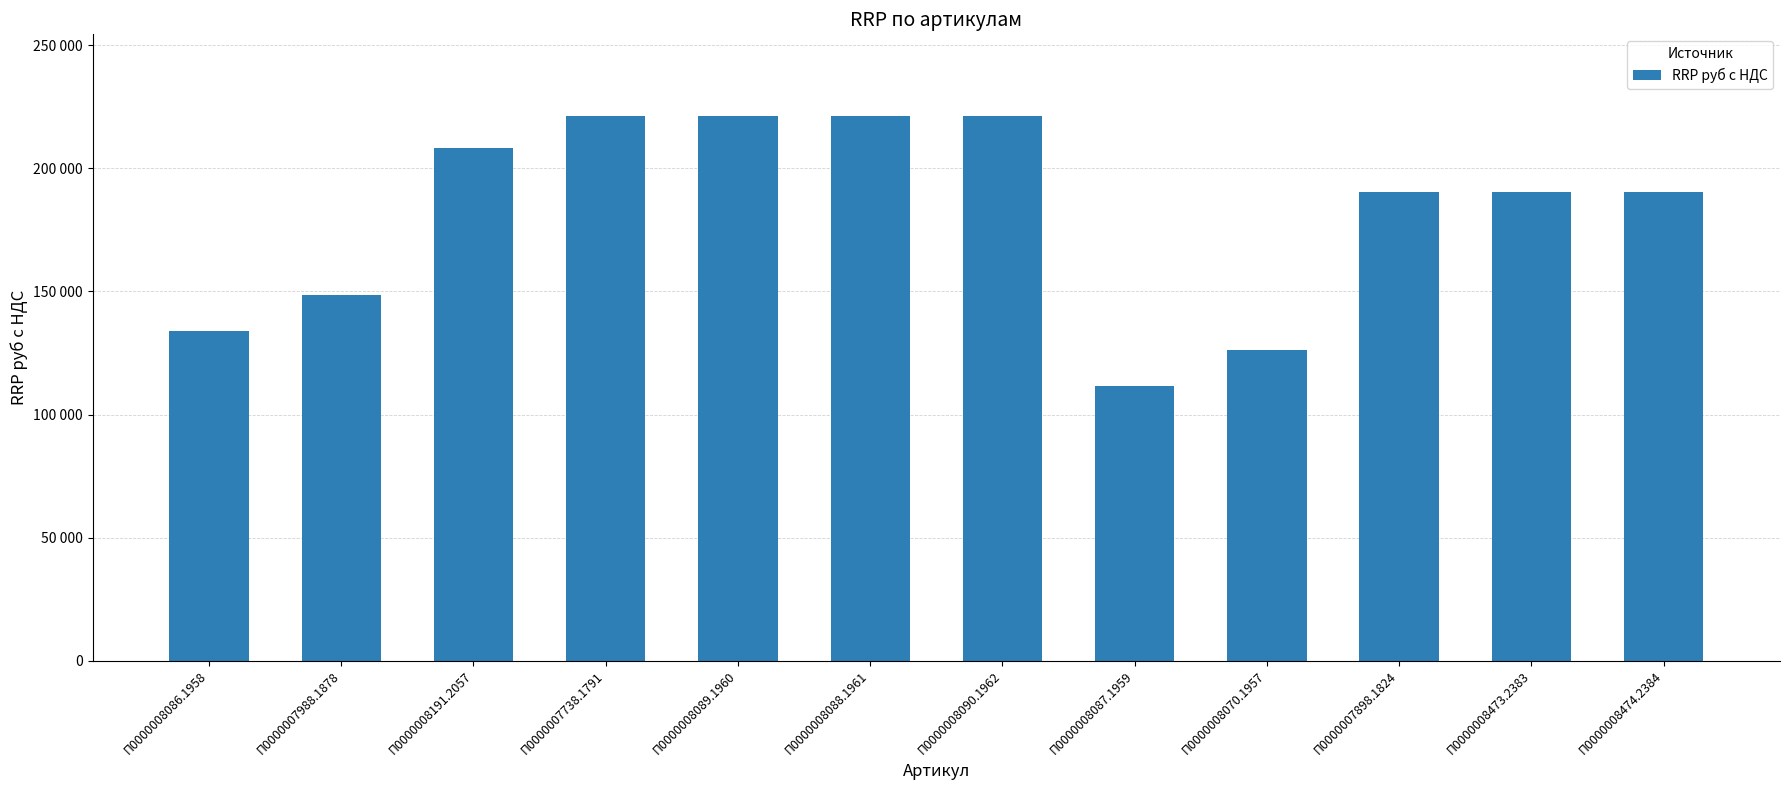

Which category has the lowest value across all series?

П0000008087.1959